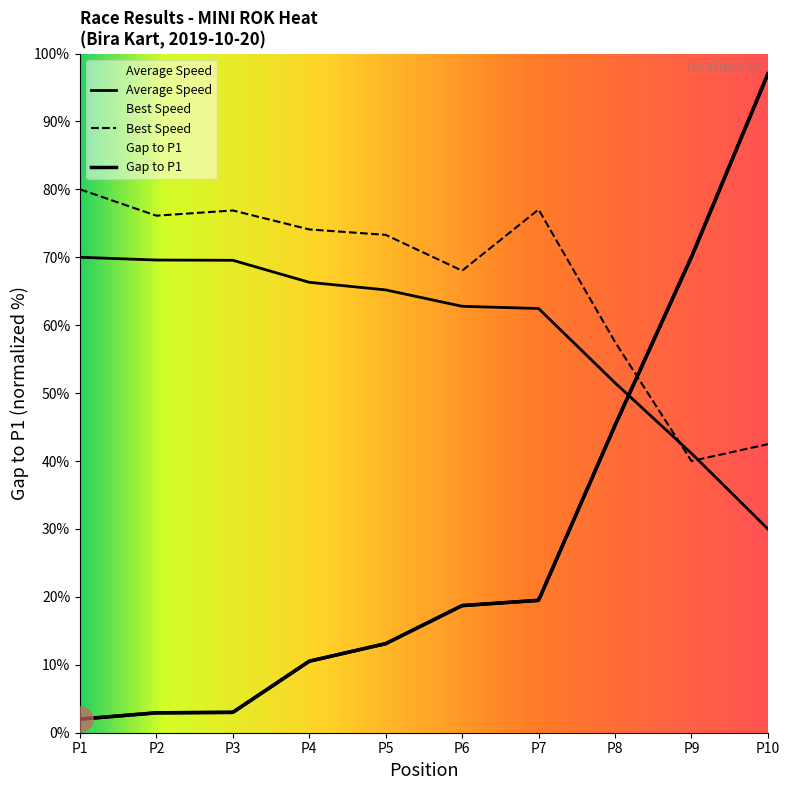

Reading right to left, transcribe all the data shown in this chart.

Gap to P1: 97.0	70.0	45.3	19.5	18.7	13.1	10.5	3.0	2.9	2.0
Total Time: 30.0	41.1	51.5	62.5	62.8	65.2	66.3	69.6	69.6	70.0
Best Lap time: 42.5	40.0	57.5	77.0	68.0	73.3	74.1	76.9	76.1	80.0